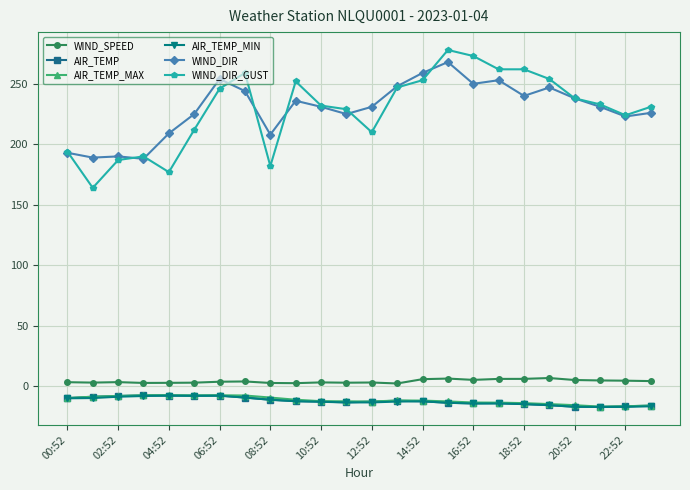

Which series has the widest spread of values?

WIND_DIR_GUST